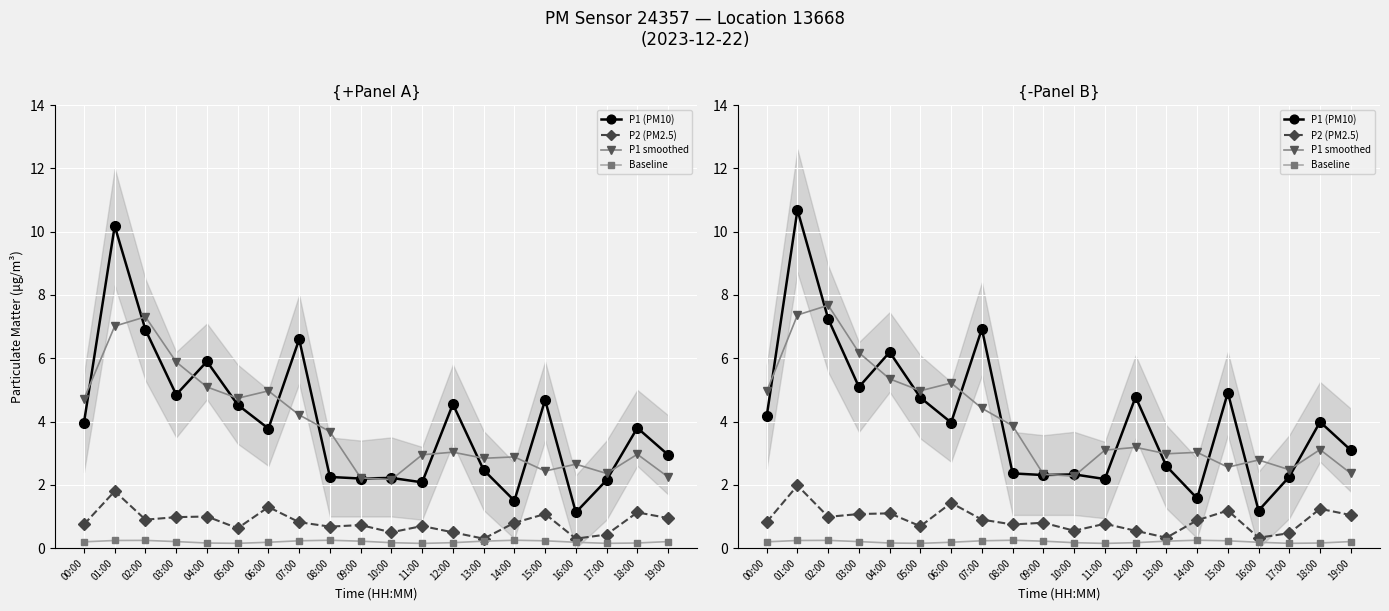

What is the average value of the Baseline series?

0.2